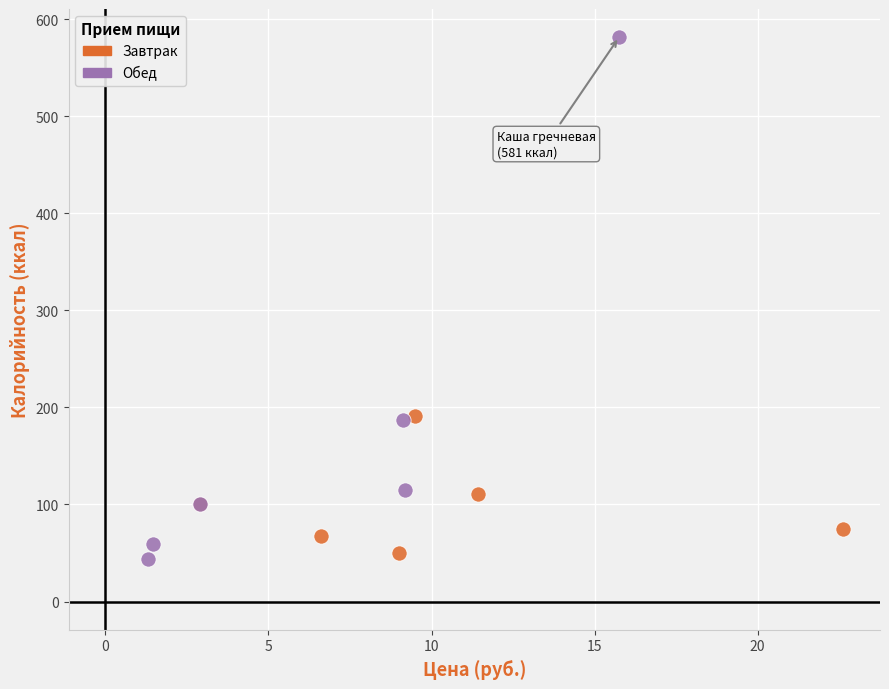

Which series reaches the maximum Y coordinate?

Обед